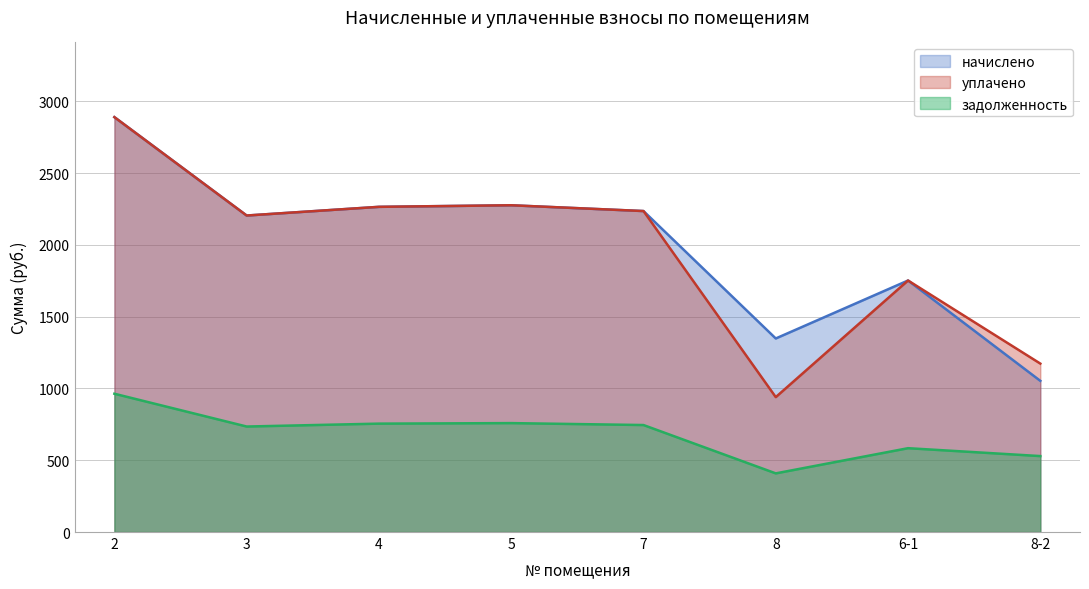

What is the label of the 8th point from the left?

8-2